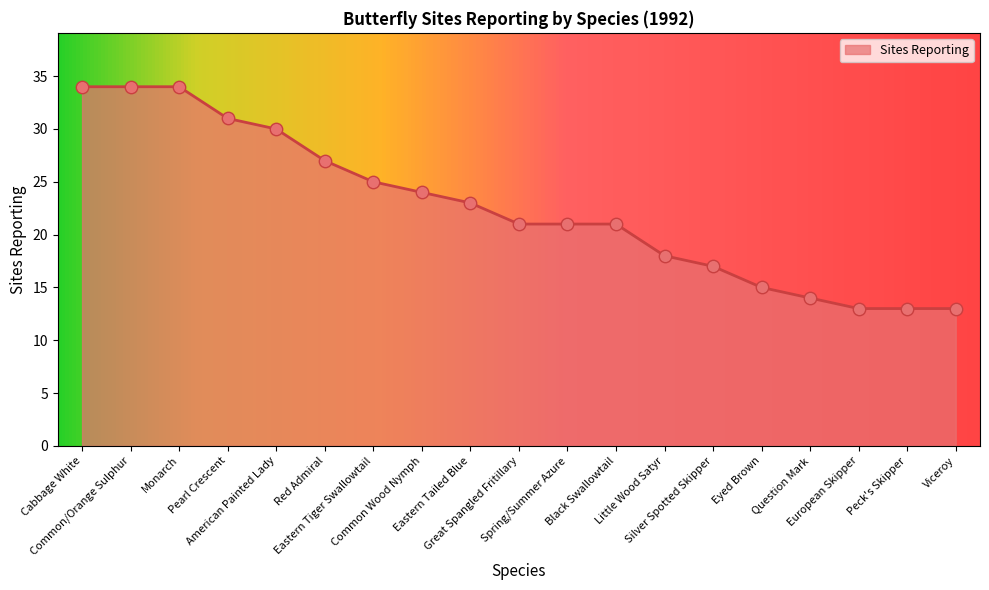

What is the smallest value displayed?

13